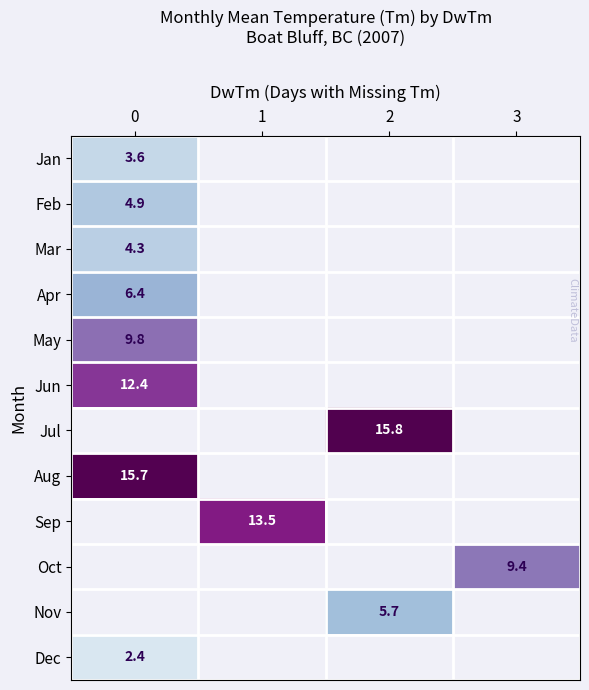

Between 3 and 2, which is larger?

2